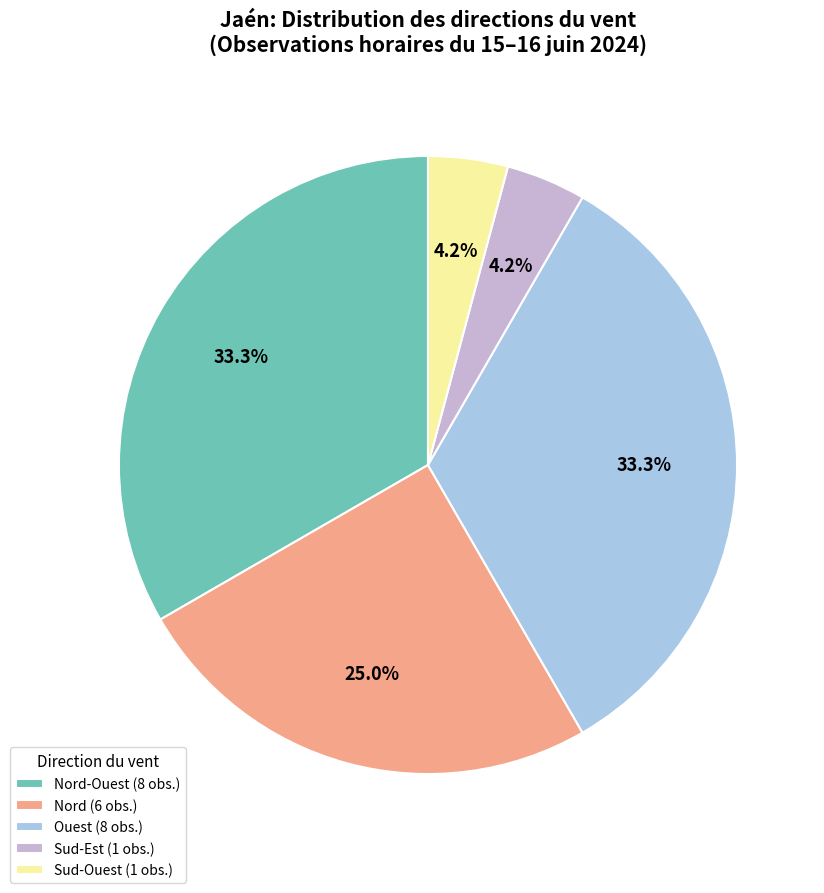

Does any single category account for the majority?

No